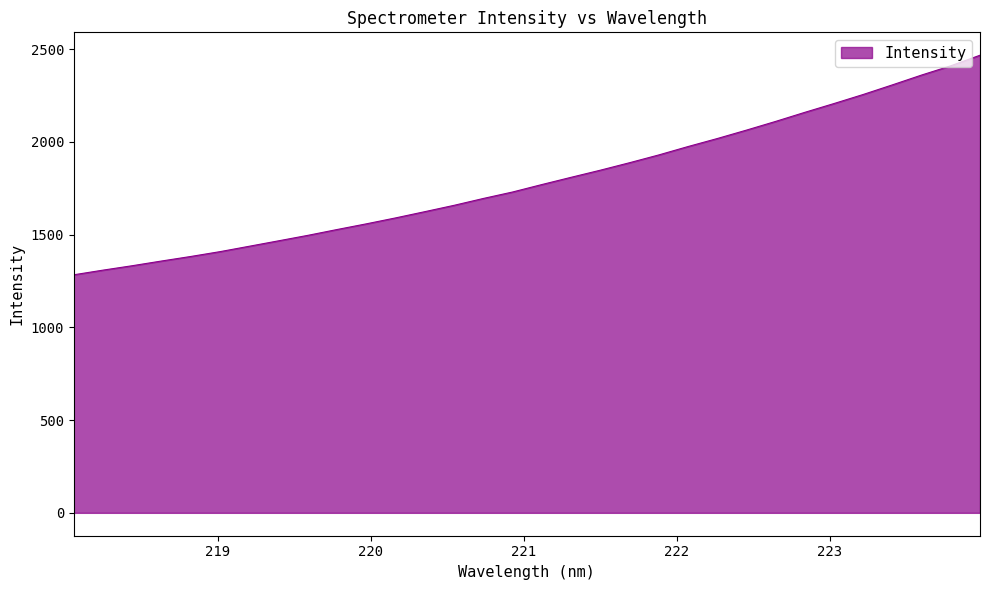

What is the smallest value displayed?

1283.1